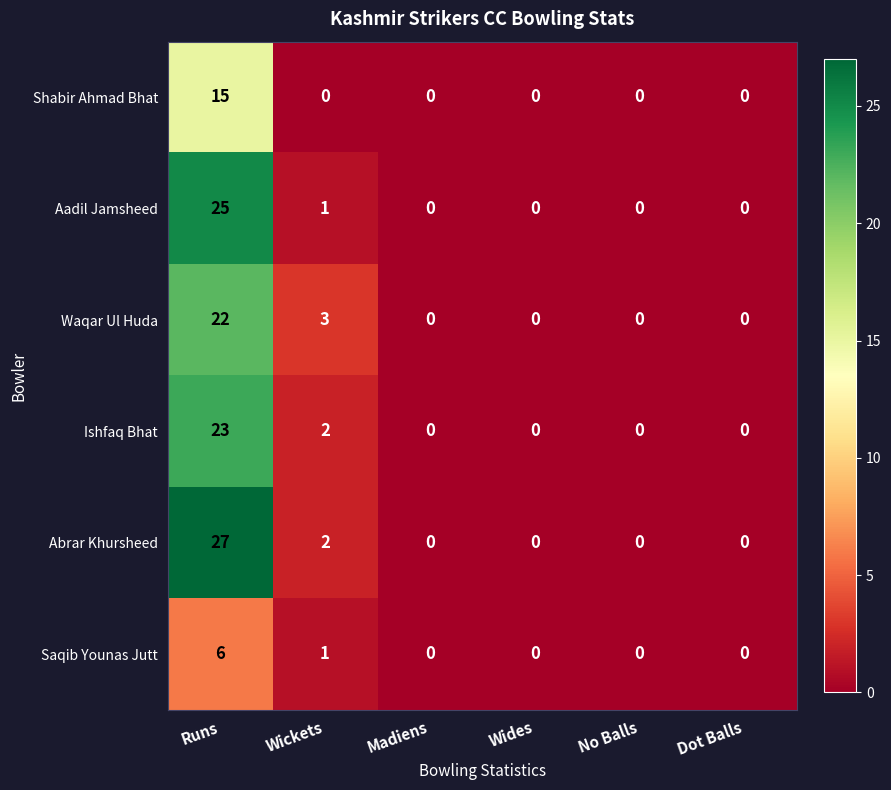

How many data points does each series have?

6